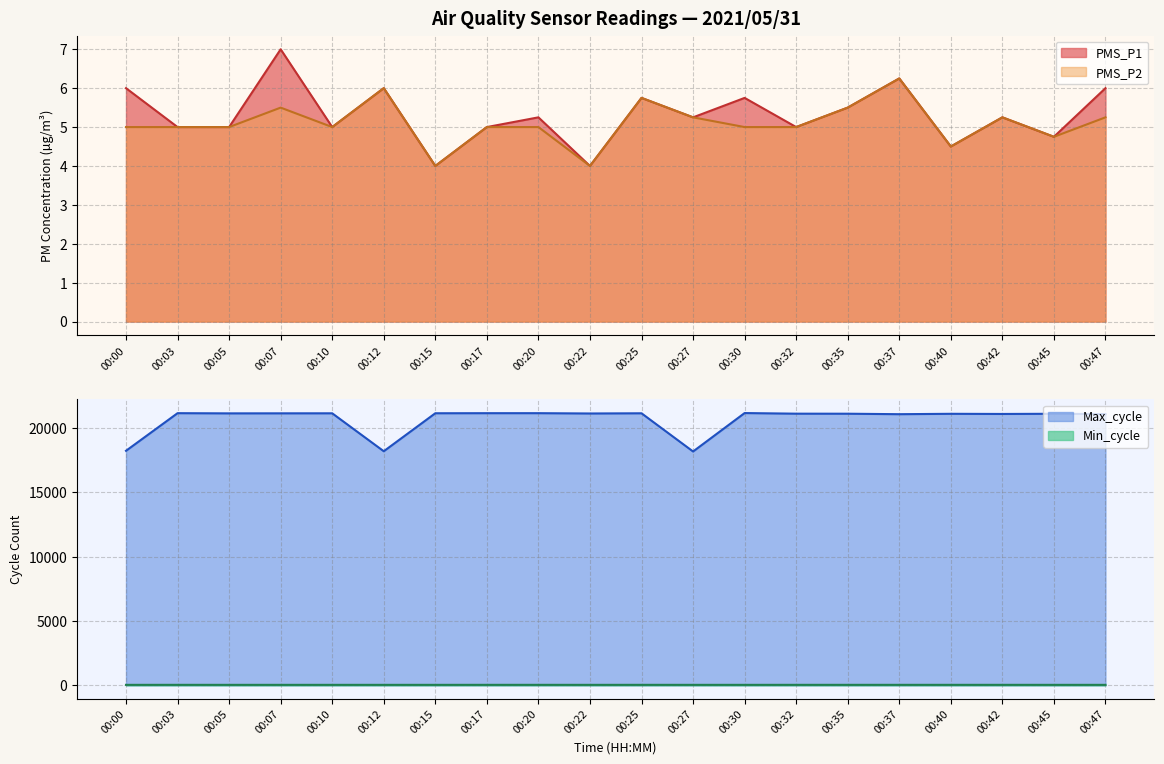

At which label does Min_cycle reach its peak?

00:03